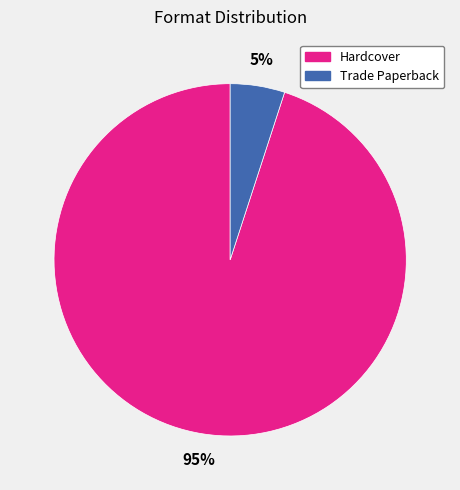

Which category accounts for the majority?

Hardcover